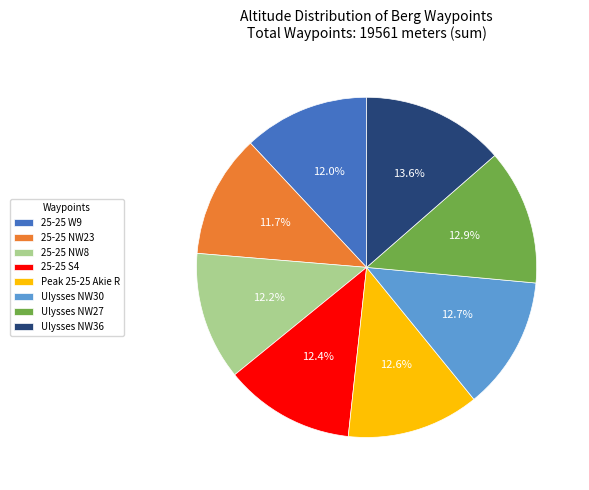

To the nearest percent, what is the difference between the largest and smallest slice percentages?

2%